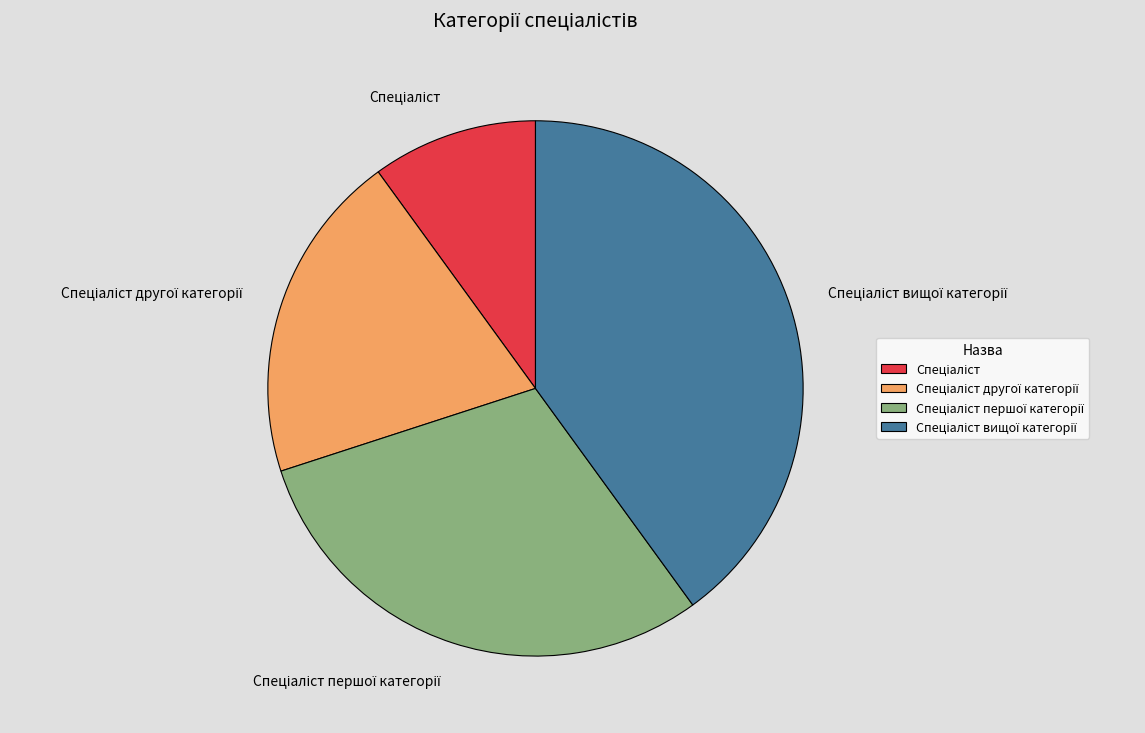

Is there any slice that represents more than half of the pie?

No